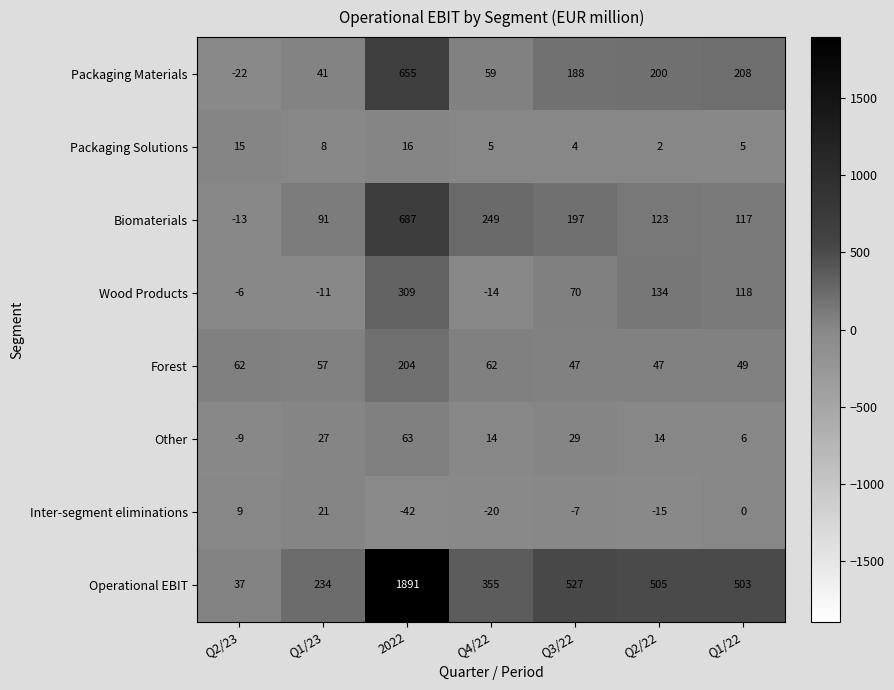

What is the total value across all series at Q2/23?

73